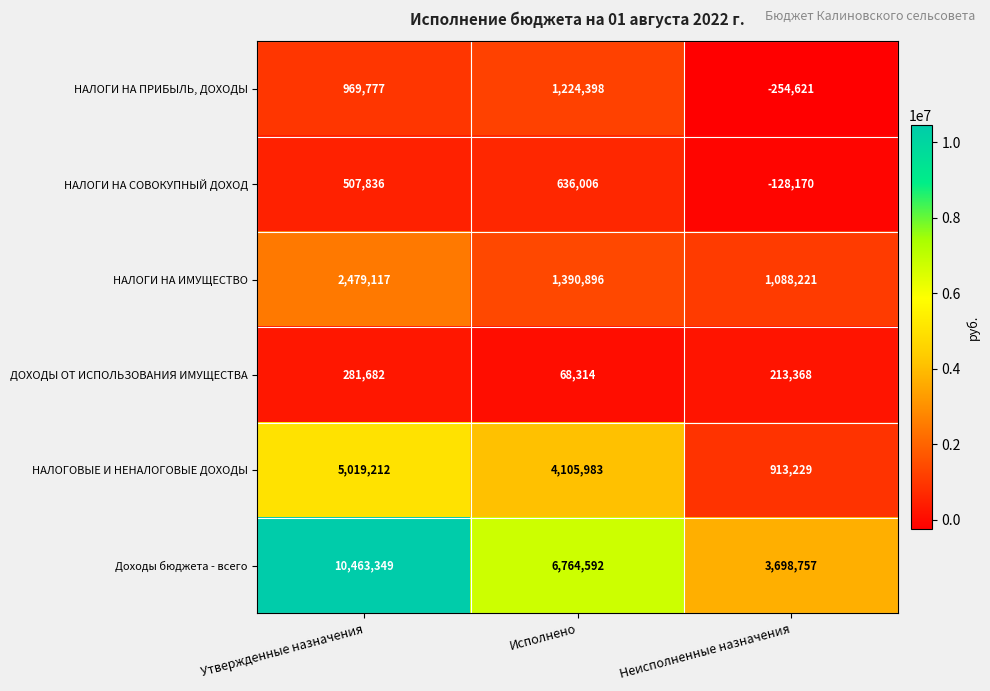

Reading right to left, list all the values displayed in this chart.

НАЛОГИ НА ПРИБЫЛЬ, ДОХОДЫ: -254621	1224398	969777
НАЛОГИ НА СОВОКУПНЫЙ ДОХОД: -128170	636006	507836
НАЛОГИ НА ИМУЩЕСТВО: 1088221	1390896	2479117
ДОХОДЫ ОТ ИСПОЛЬЗОВАНИЯ ИМУЩЕСТВА: 213368	68314	281682
НАЛОГОВЫЕ И НЕНАЛОГОВЫЕ ДОХОДЫ: 913229	4105983	5019212
Доходы бюджета - всего: 3698757	6764592	10463349